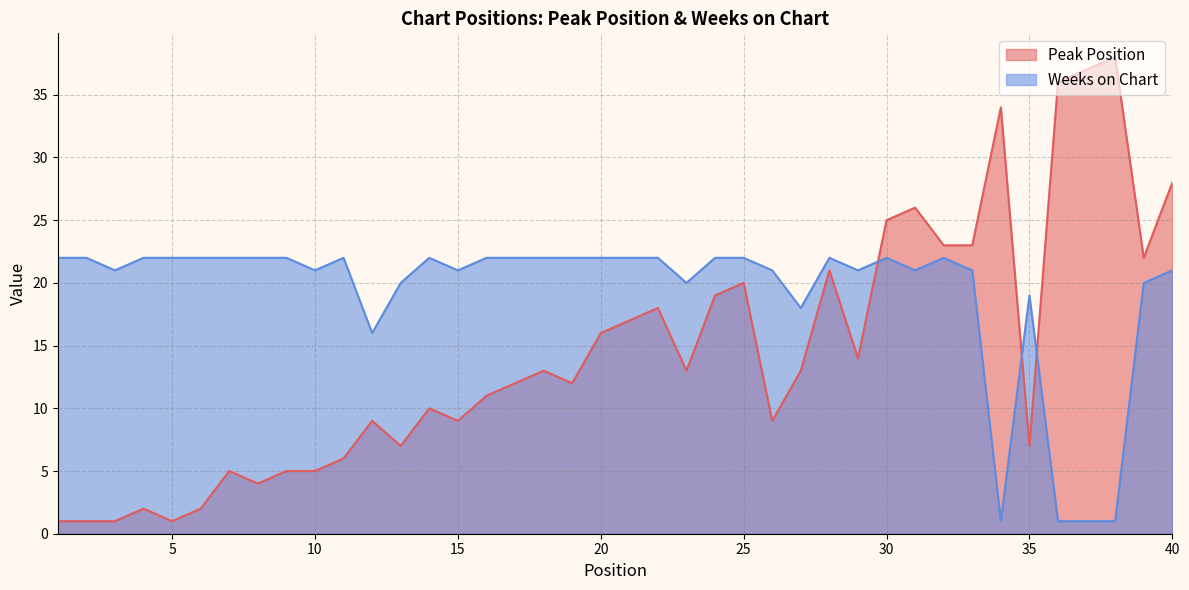

How many intersections are there between Weeks on Chart and Peak Position?

3